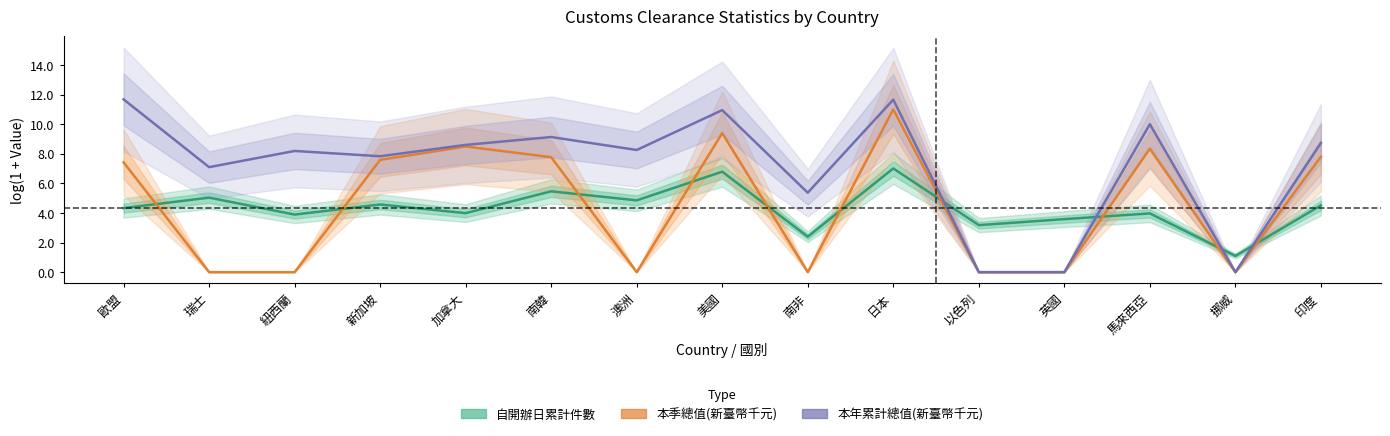

How many lines are shown in the chart?

3